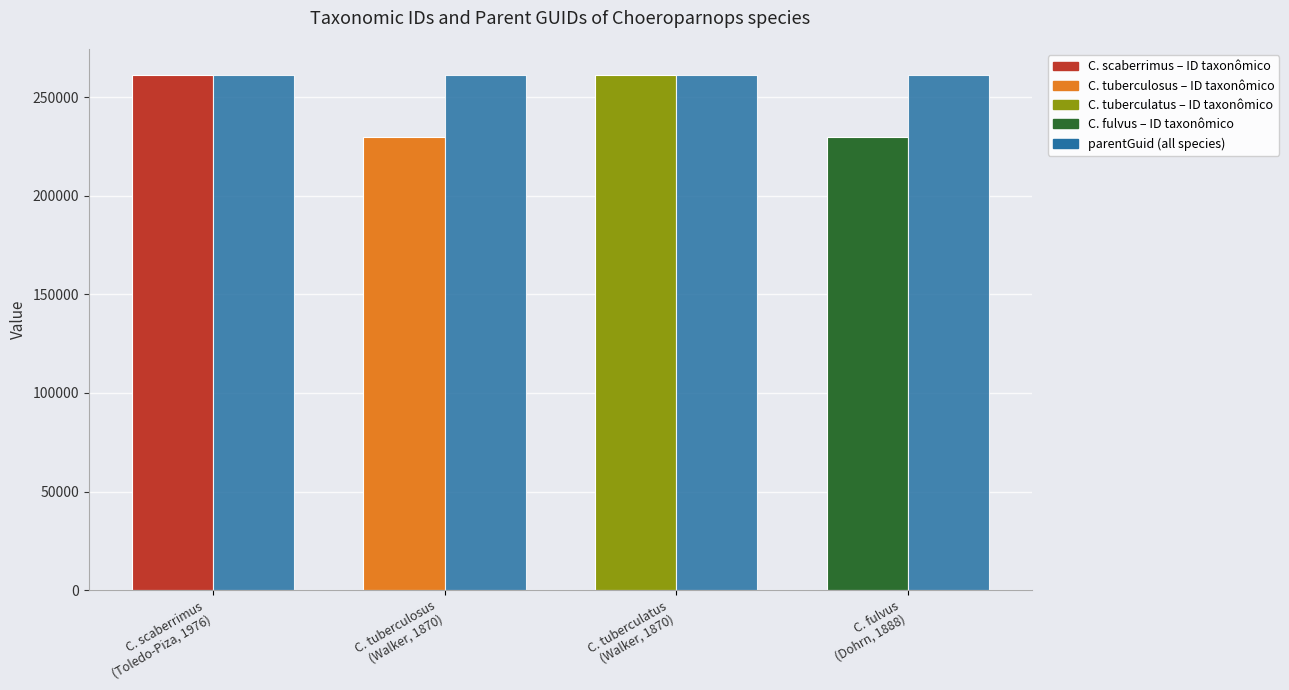

What is the maximum value shown in the chart?

261359